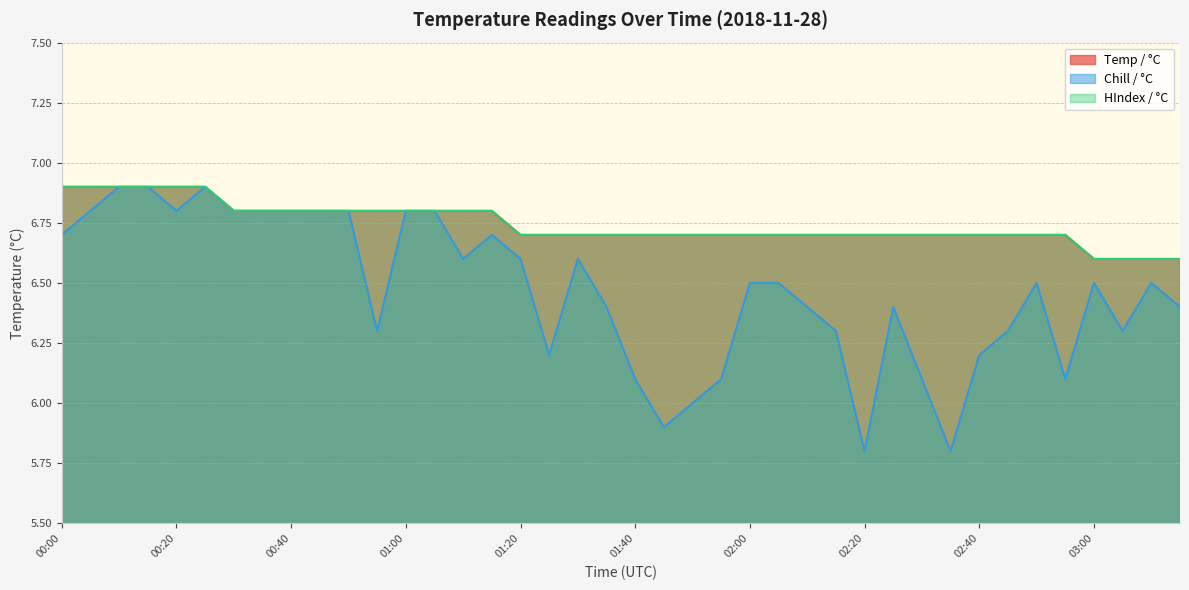

Reading right to left, list all the values displayed in this chart.

Temp / °C: 03:15=6.6	03:10=6.6	03:05=6.6	03:00=6.6	02:55=6.7	02:50=6.7	02:45=6.7	02:40=6.7	02:35=6.7	02:30=6.7	02:25=6.7	02:20=6.7	02:15=6.7	02:10=6.7	02:05=6.7	02:00=6.7	01:55=6.7	01:50=6.7	01:45=6.7	01:40=6.7	01:35=6.7	01:30=6.7	01:25=6.7	01:20=6.7	01:15=6.8	01:10=6.8	01:05=6.8	01:00=6.8	00:55=6.8	00:50=6.8	00:45=6.8	00:40=6.8	00:35=6.8	00:30=6.8	00:25=6.9	00:20=6.9	00:15=6.9	00:10=6.9	00:05=6.9	00:00=6.9
Chill / °C: 03:15=6.4	03:10=6.5	03:05=6.3	03:00=6.5	02:55=6.1	02:50=6.5	02:45=6.3	02:40=6.2	02:35=5.8	02:30=6.1	02:25=6.4	02:20=5.8	02:15=6.3	02:10=6.4	02:05=6.5	02:00=6.5	01:55=6.1	01:50=6.0	01:45=5.9	01:40=6.1	01:35=6.4	01:30=6.6	01:25=6.2	01:20=6.6	01:15=6.7	01:10=6.6	01:05=6.8	01:00=6.8	00:55=6.3	00:50=6.8	00:45=6.8	00:40=6.8	00:35=6.8	00:30=6.8	00:25=6.9	00:20=6.8	00:15=6.9	00:10=6.9	00:05=6.8	00:00=6.7
HIndex / °C: 03:15=6.6	03:10=6.6	03:05=6.6	03:00=6.6	02:55=6.7	02:50=6.7	02:45=6.7	02:40=6.7	02:35=6.7	02:30=6.7	02:25=6.7	02:20=6.7	02:15=6.7	02:10=6.7	02:05=6.7	02:00=6.7	01:55=6.7	01:50=6.7	01:45=6.7	01:40=6.7	01:35=6.7	01:30=6.7	01:25=6.7	01:20=6.7	01:15=6.8	01:10=6.8	01:05=6.8	01:00=6.8	00:55=6.8	00:50=6.8	00:45=6.8	00:40=6.8	00:35=6.8	00:30=6.8	00:25=6.9	00:20=6.9	00:15=6.9	00:10=6.9	00:05=6.9	00:00=6.9